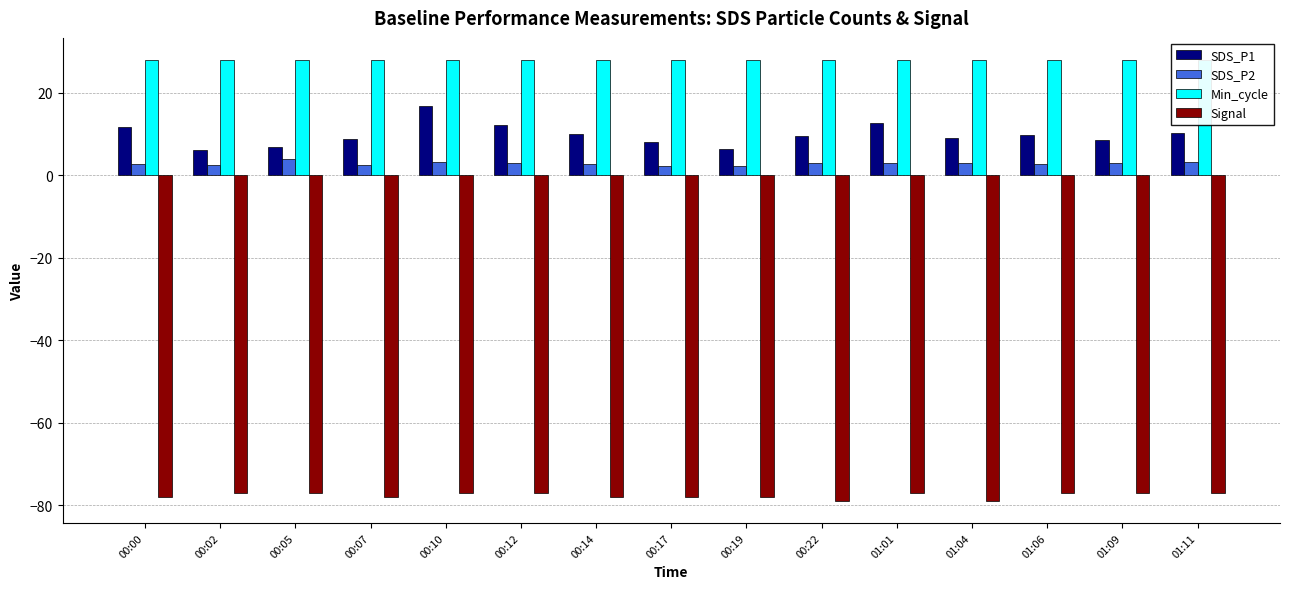

The SDS_P2 series shows 1.7 at 00:02. True or false?

False